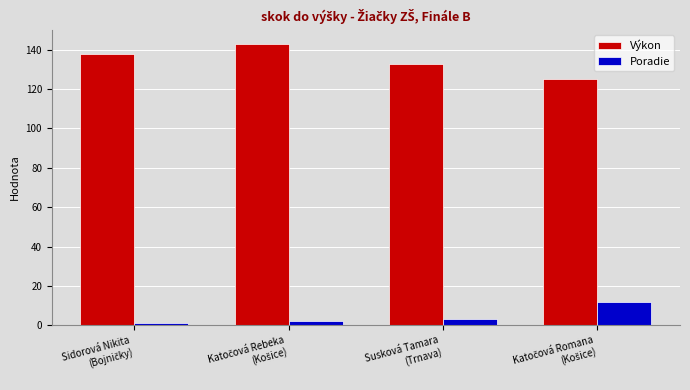

What is the average value of the Výkon series?

135